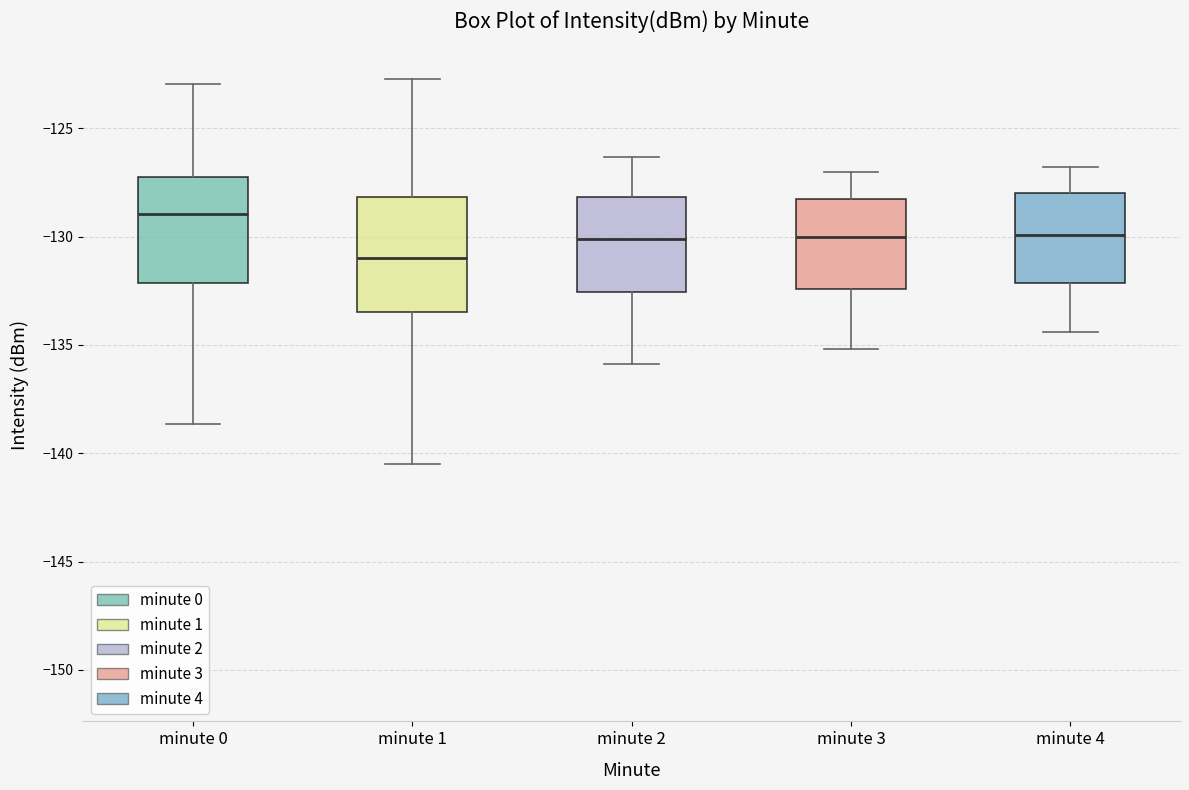

Where is the lower edge of the box for minute 0 on the y-axis? The values are not printed on the chart, so give them approximately, as read against the axis.

-132.0